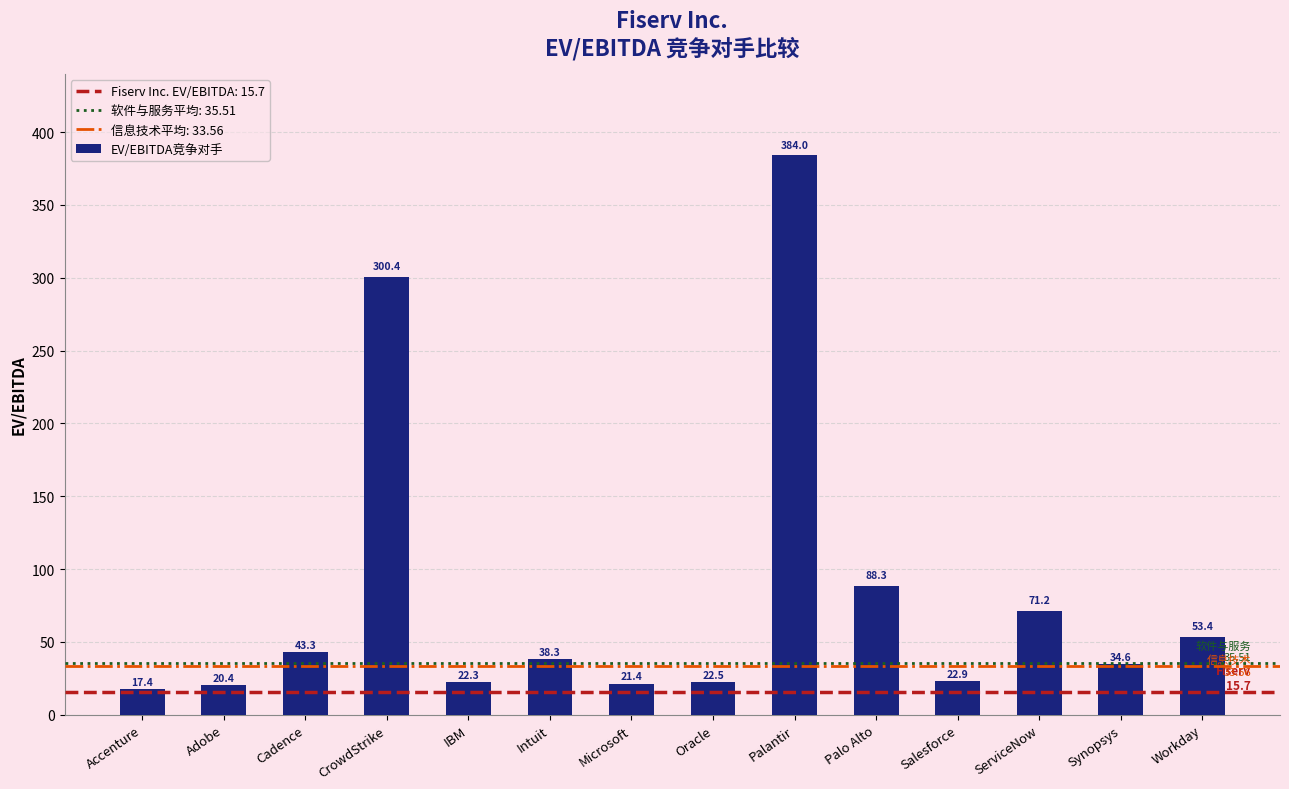

True or false: the data shows 17.4 at Accenture.

True